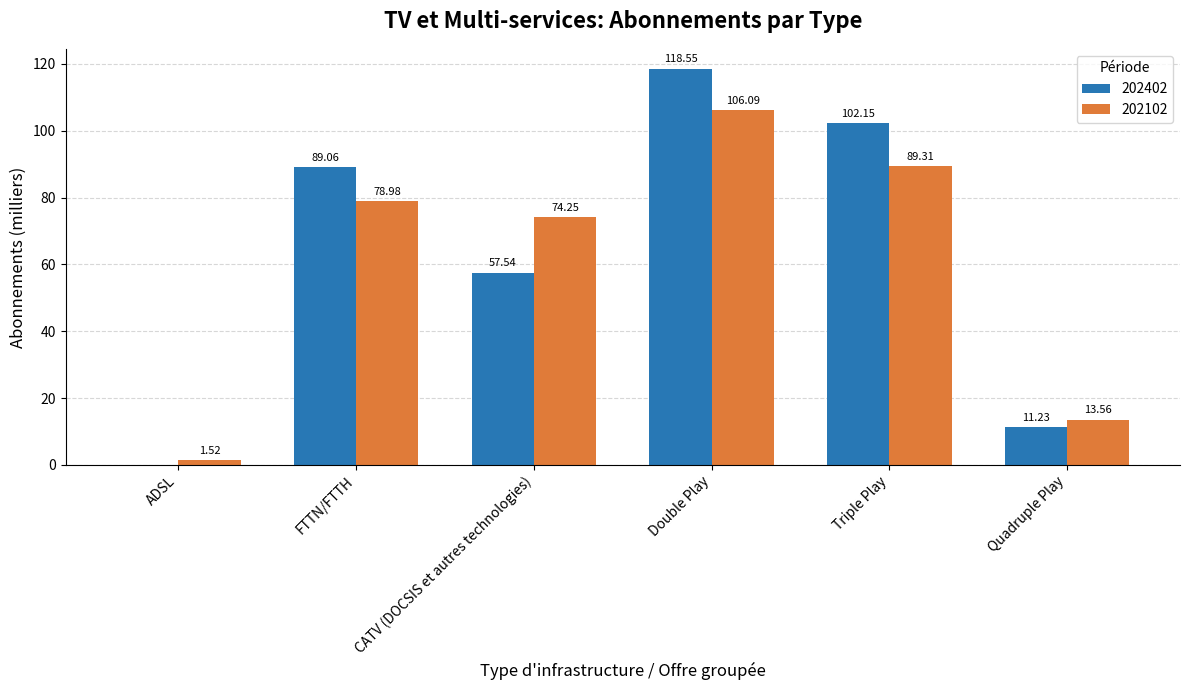

Is it true that 202402 equals 50.6 at FTTN/FTTH?

False